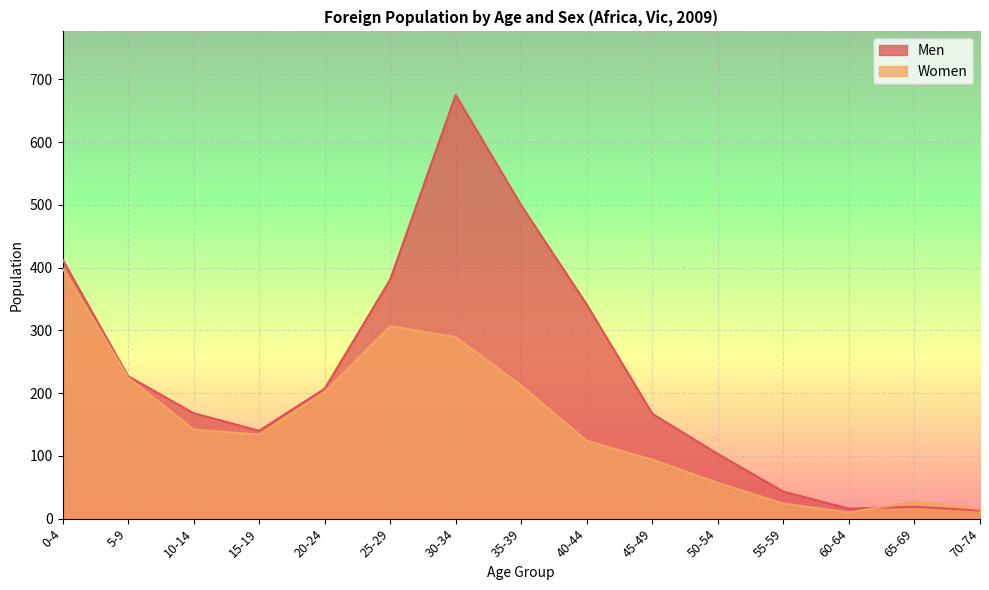

How many interior local valleys does the Men series have?

2